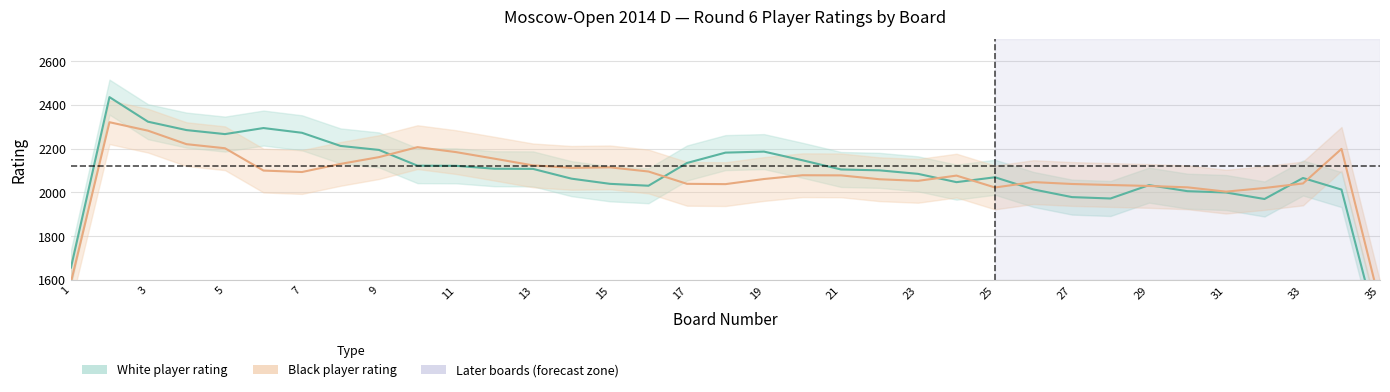

True or false: white_rating has more than 1 interior local peaks.

True